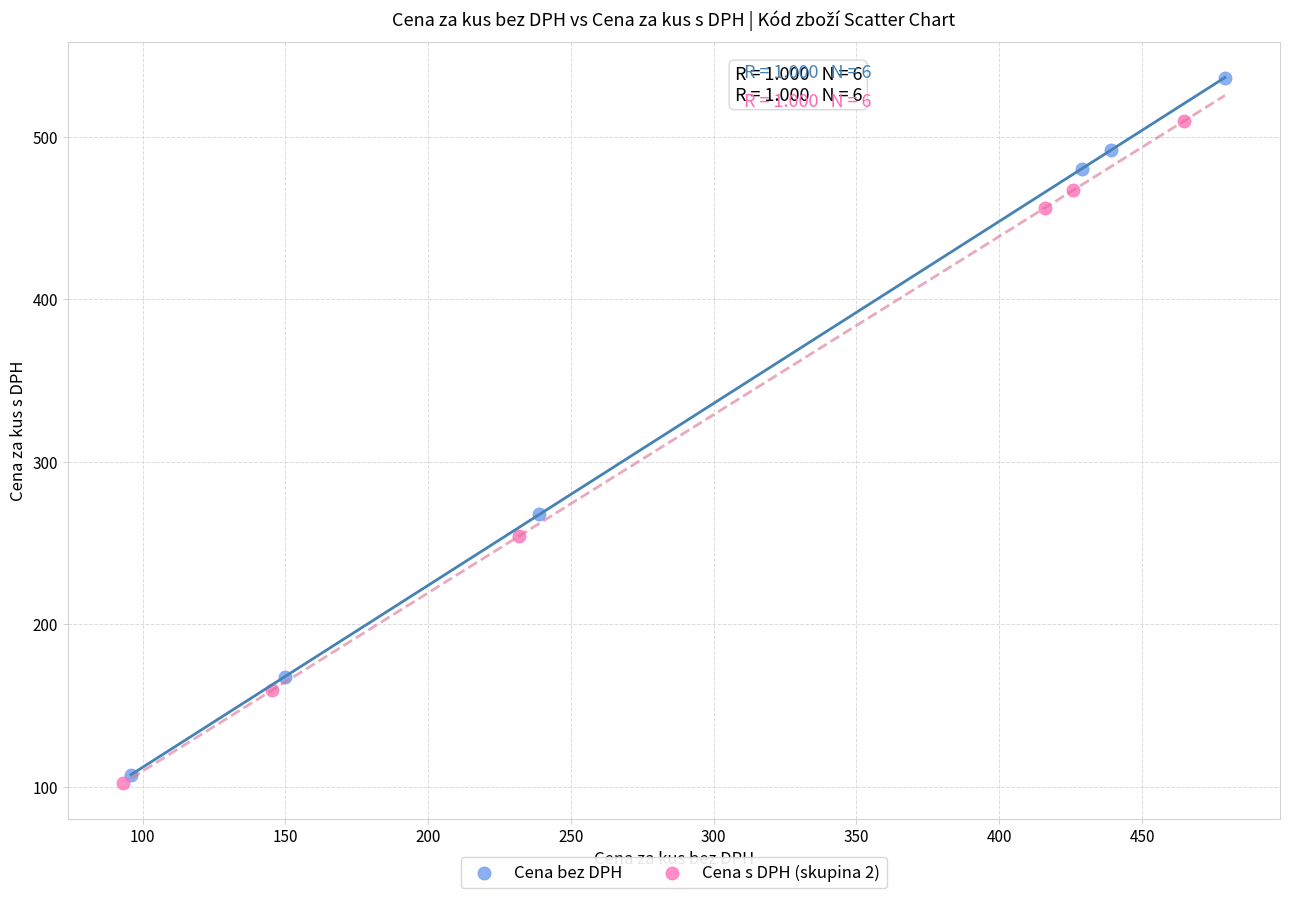

Which series has the largest Y range (max minus min)?

Cena bez DPH